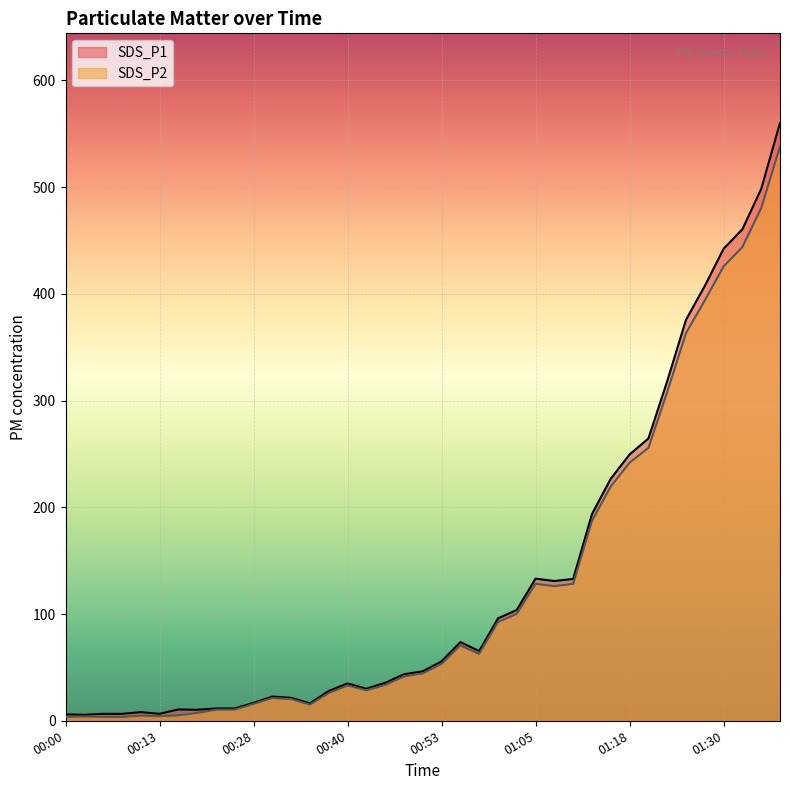

True or false: SDS_P1 and SDS_P2 intersect in this chart.

False